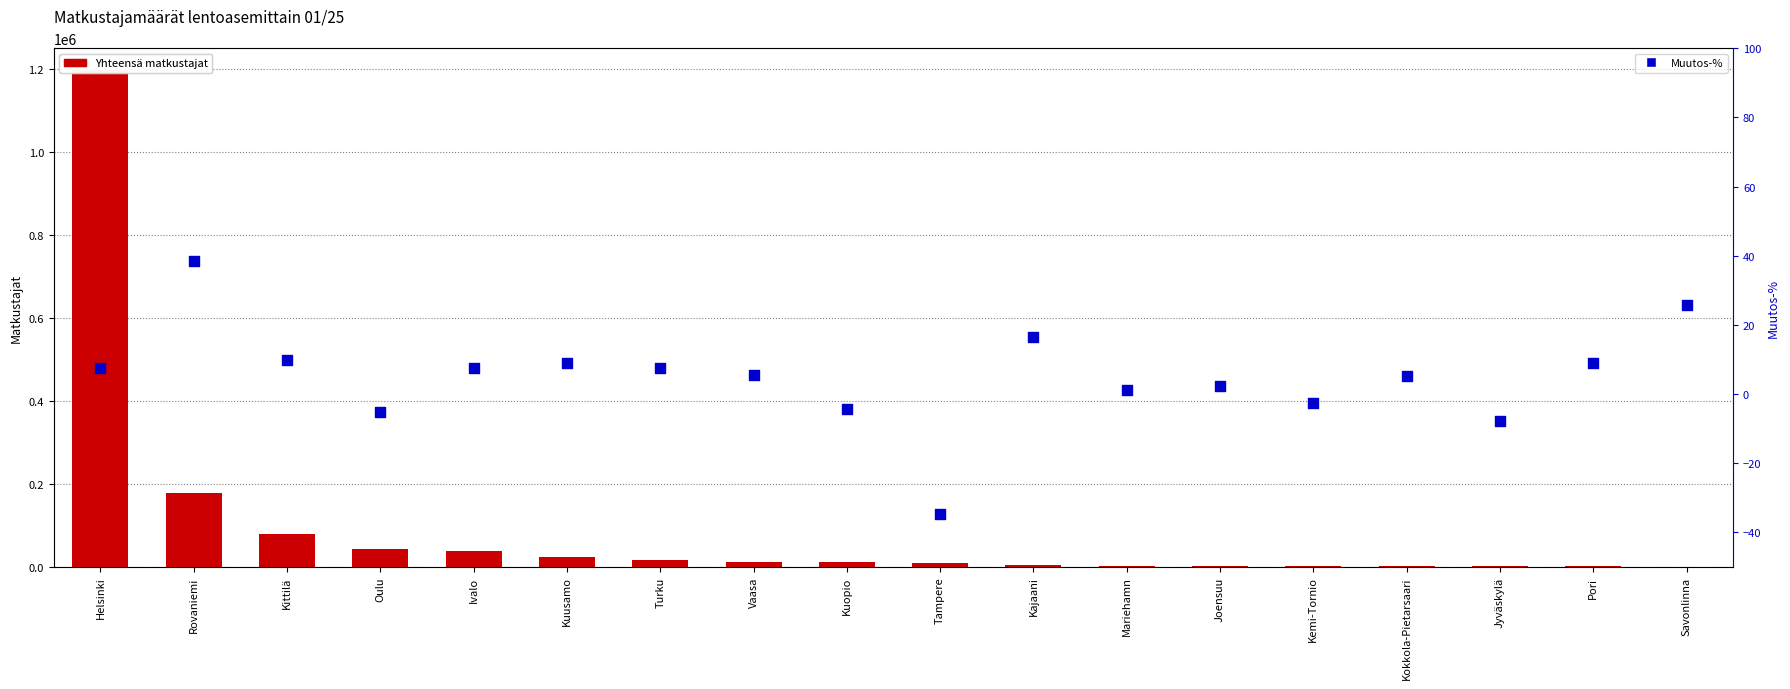

Which series has the largest total across all categories?

Yhteensä matkustajat